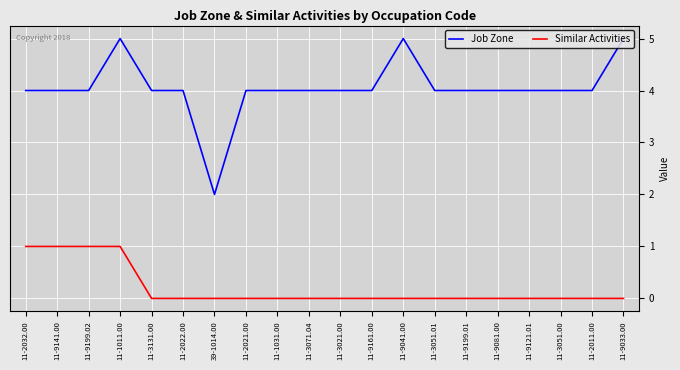

Which category has the lowest value in the Job Zone series?

39-1014.00